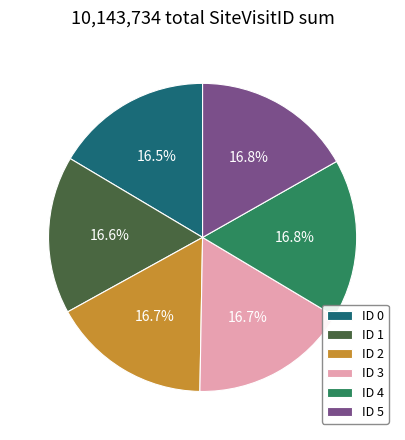

The ID 5 slice represents 8% of the pie. True or false?

False